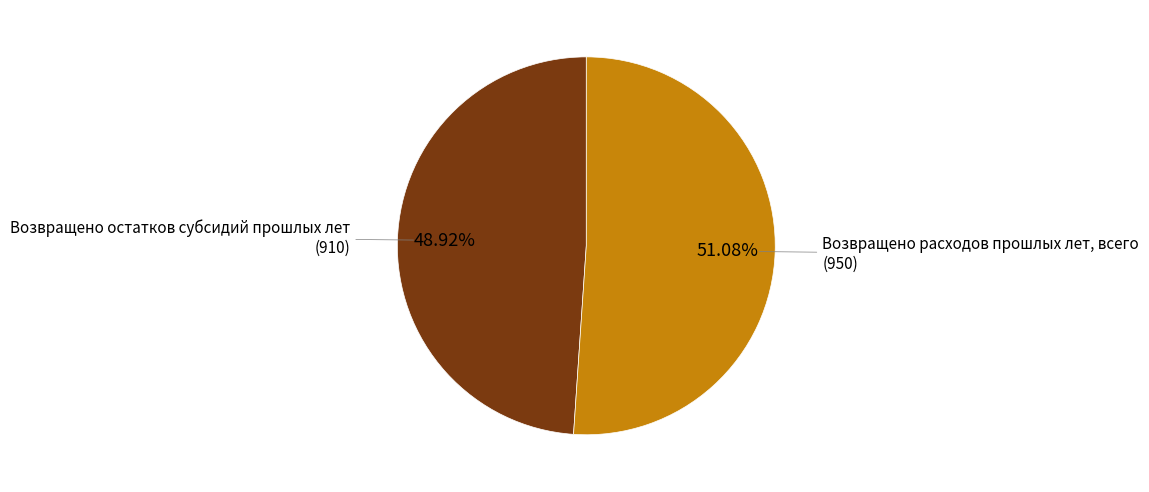

Is there a majority slice in this chart?

Yes